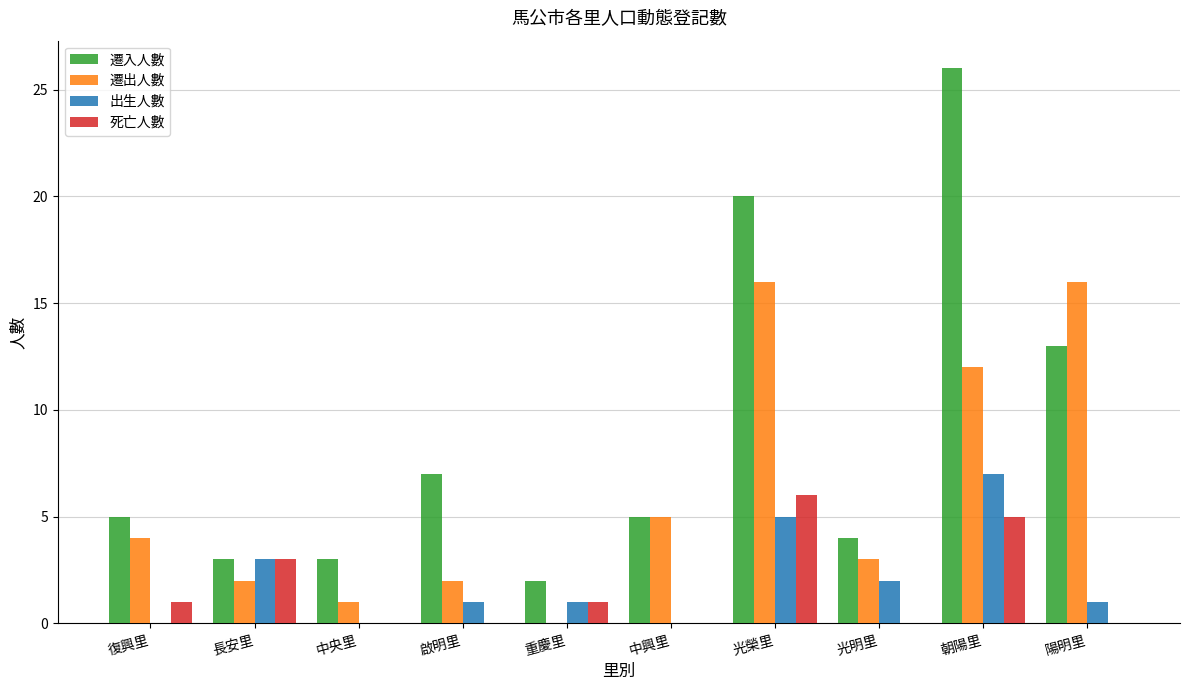

What is the maximum value for 遷出人數?

16